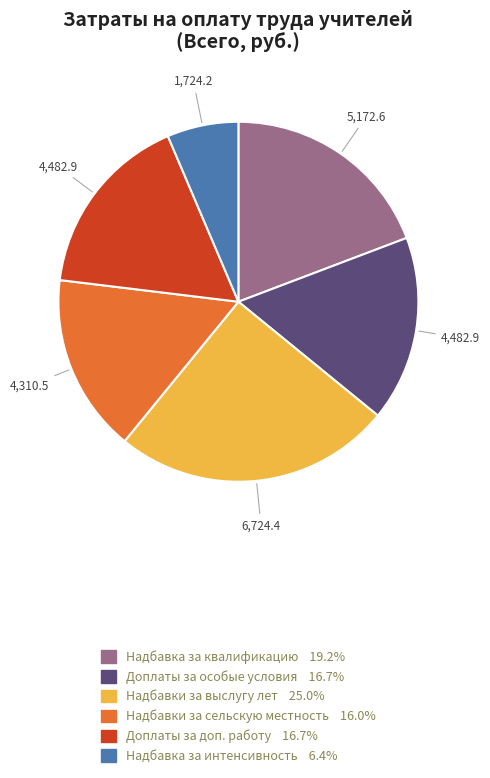

Does any single category account for the majority?

No